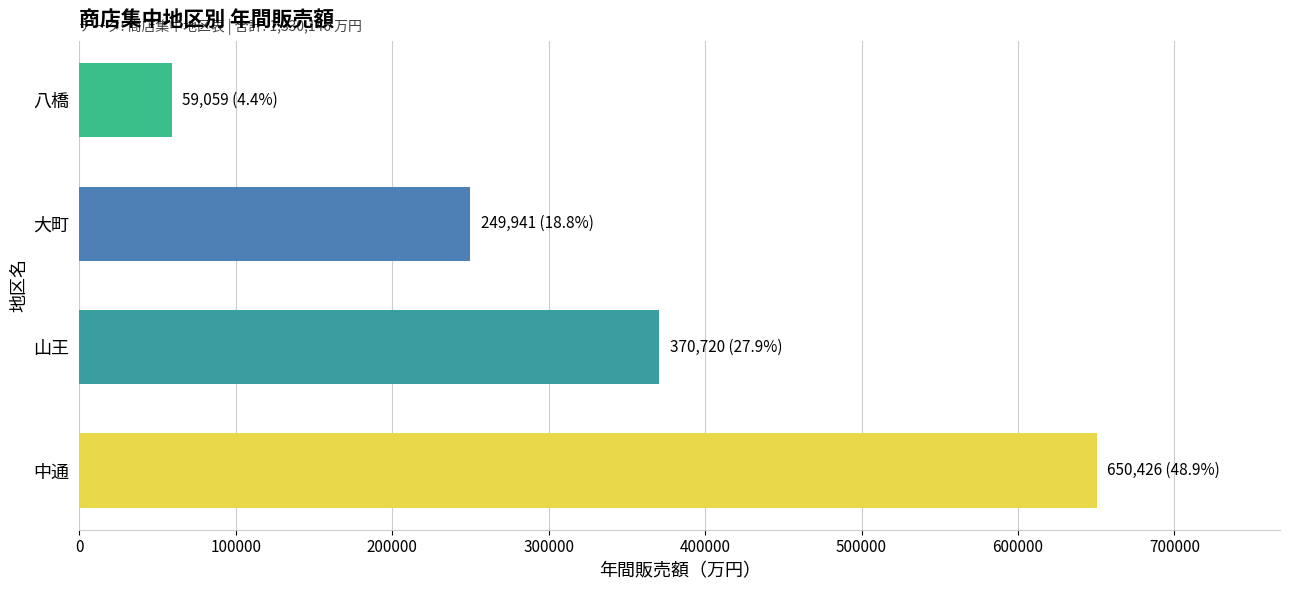

What is the difference between the values at 八橋 and 中通?

591367